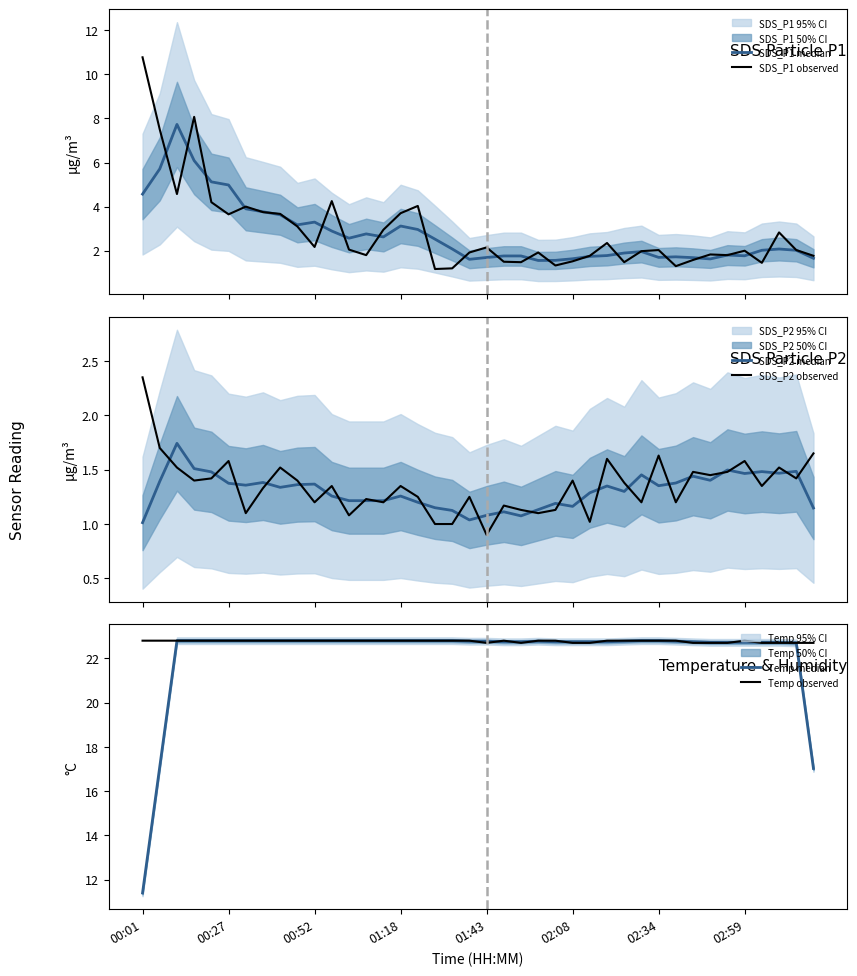

Is it true that Temp observed equals 22.8 at 00:52?

True